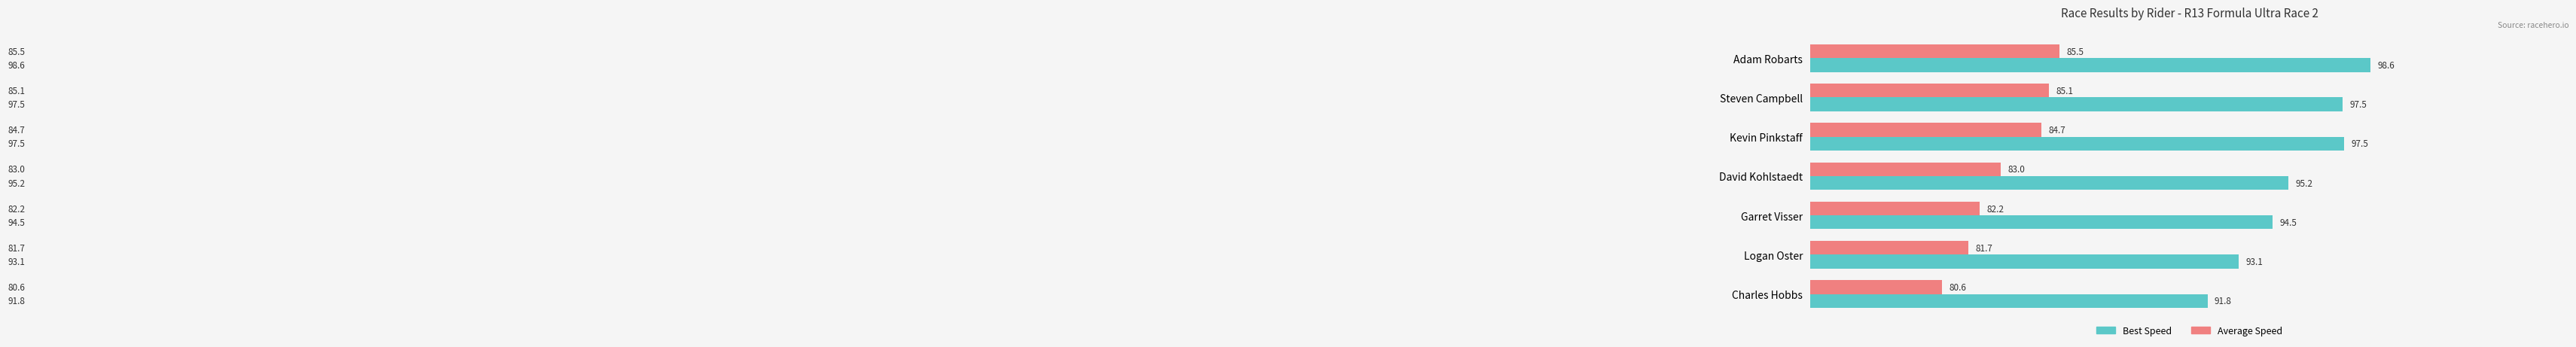

What is the difference between the highest and lowest values at Kevin Pinkstaff?

12.8